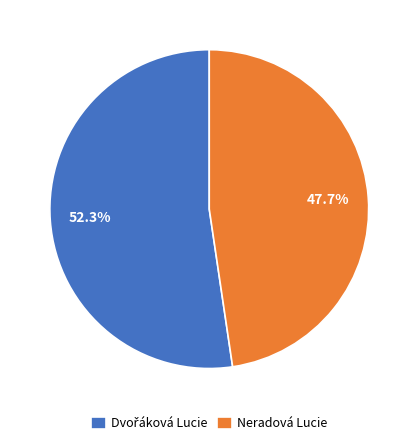

To the nearest percent, what is the average slice percentage?

50%